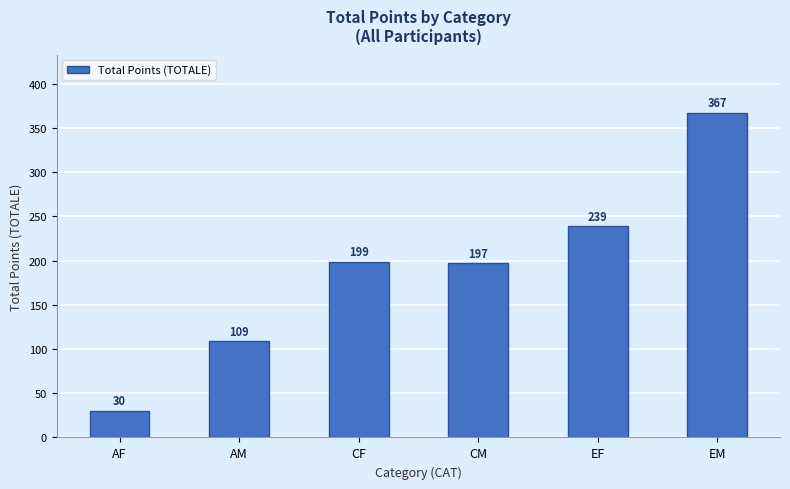

Which has a higher value, EF or CM?

EF